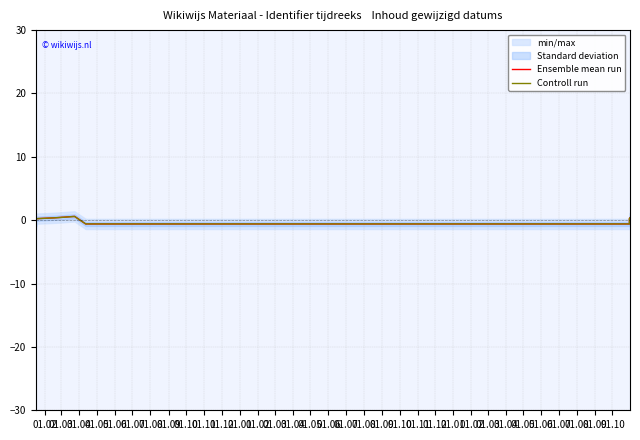

List the series in order of their overall mean, highest first.

Ensemble mean run, Controll run